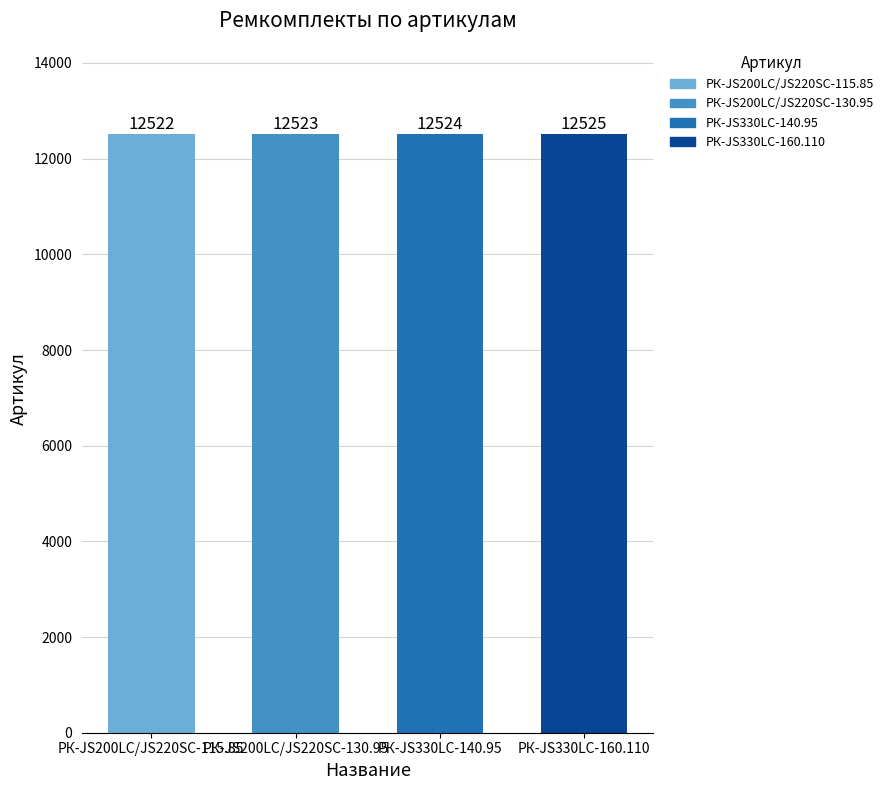

Does the chart contain stacked bars?

No